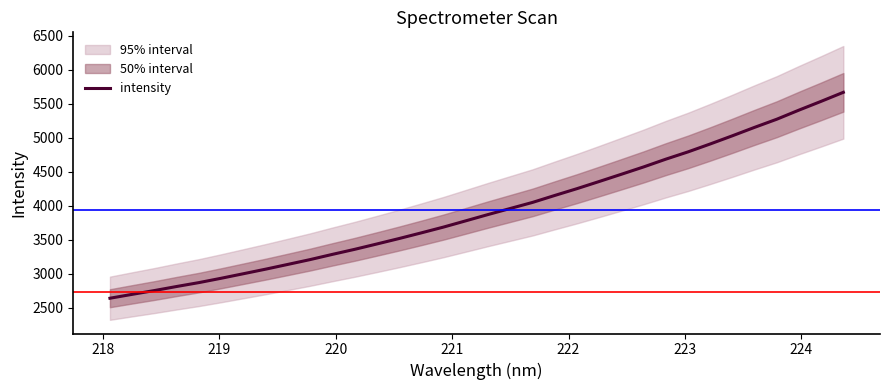

What is the lowest value of the intensity series?

2643.1